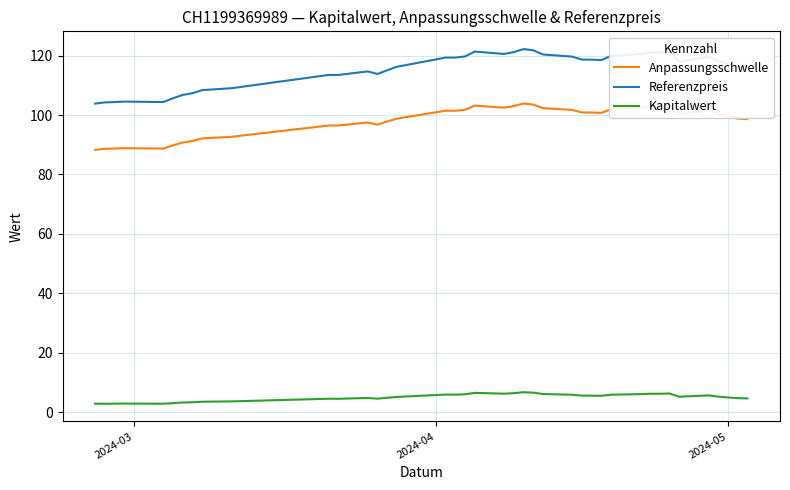

Which series has the largest total across all categories?

Referenzpreis